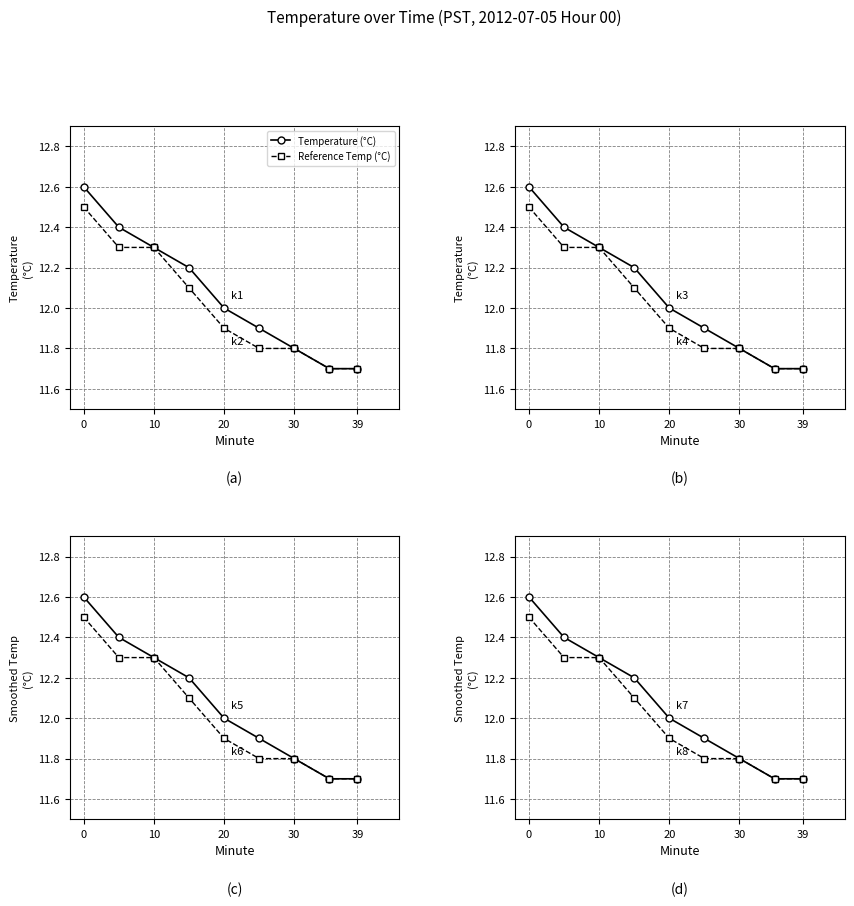

Is it true that Reference Temp (°C) equals 7.2 at 5?

False